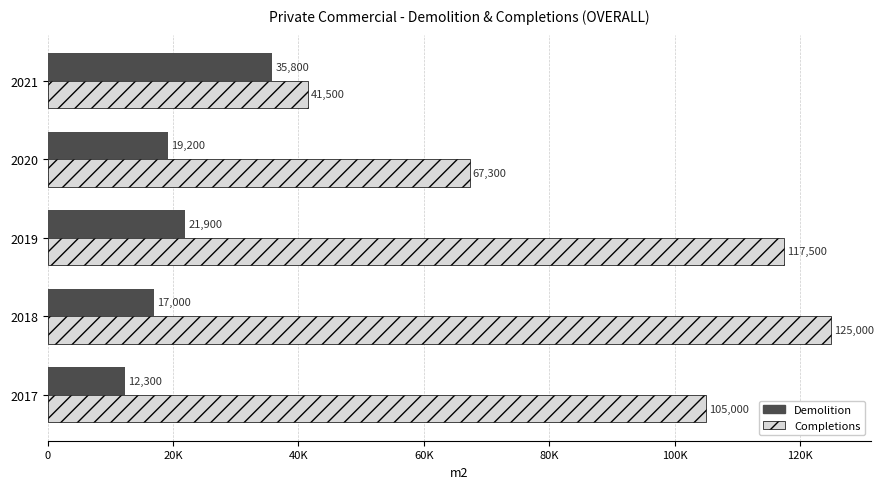

What are all the series names shown in the legend?

Demolition, Completions